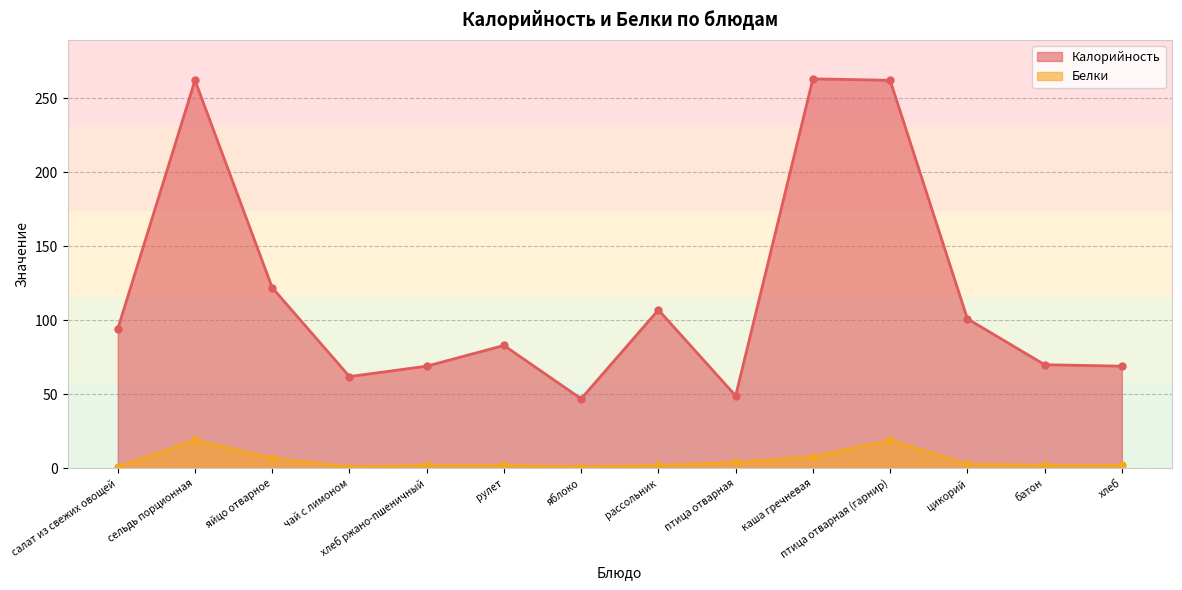

Reading left to right, what are all the values shown in this chart?

Калорийность: салат из свежих овощей=94.1	сельдь порционная=262.0	яйцо отварное=122.0	чай с лимоном=62.0	хлеб ржано-пшеничный=69.0	рулет=83.0	яблоко=47.0	рассольник=107.0	птица отварная=49.0	каша гречневая=263.0	птица отварная (гарнир)=262.0	цикорий=101.0	батон=70.0	хлеб=69.0
Белки: салат из свежих овощей=1.0	сельдь порционная=19.0	яйцо отварное=7.0	чай с лимоном=1.0	хлеб ржано-пшеничный=2.0	рулет=2.0	яблоко=1.0	рассольник=2.0	птица отварная=4.0	каша гречневая=8.0	птица отварная (гарнир)=19.0	цикорий=3.0	батон=2.0	хлеб=2.0